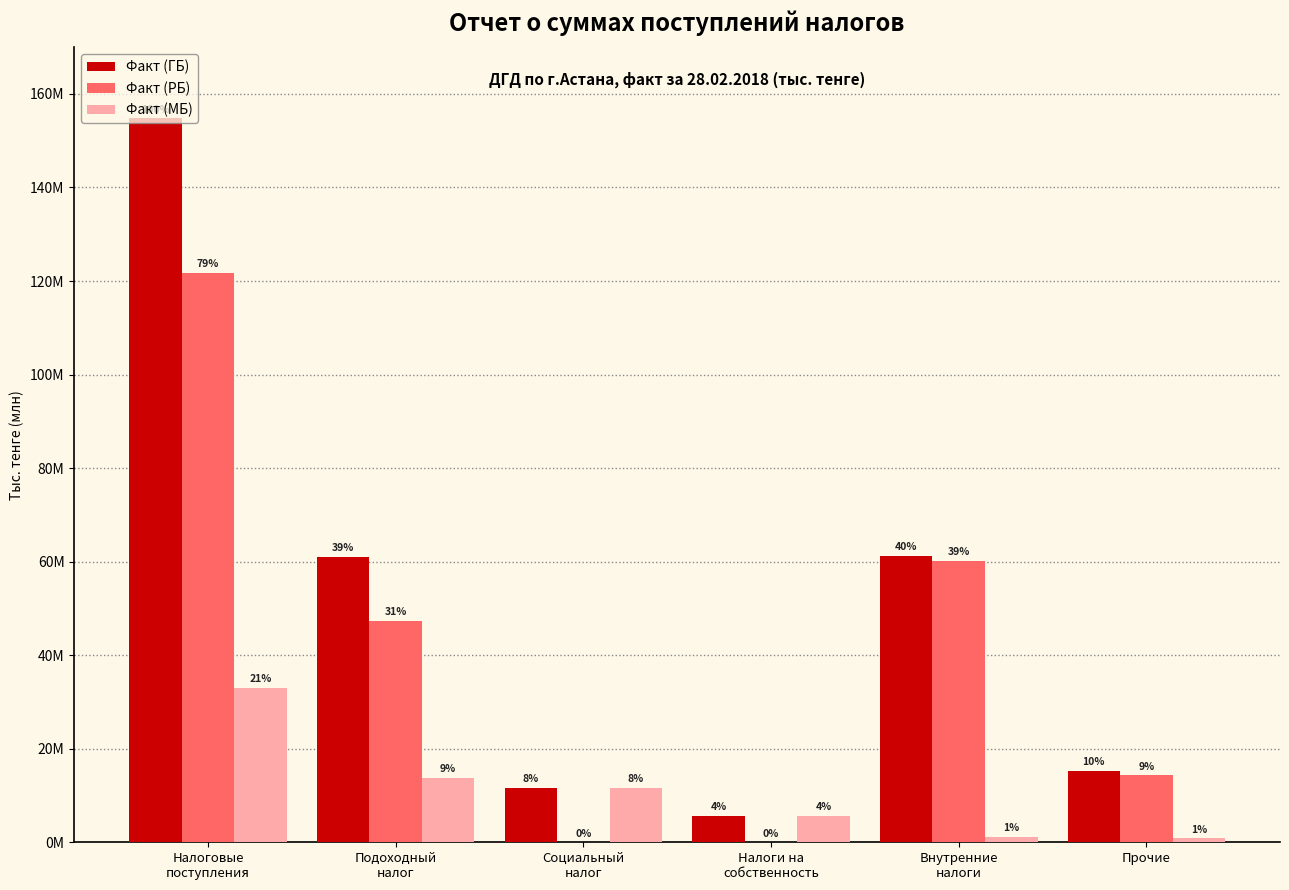

What are all the series names shown in the legend?

Факт (ГБ), Факт (РБ), Факт (МБ)